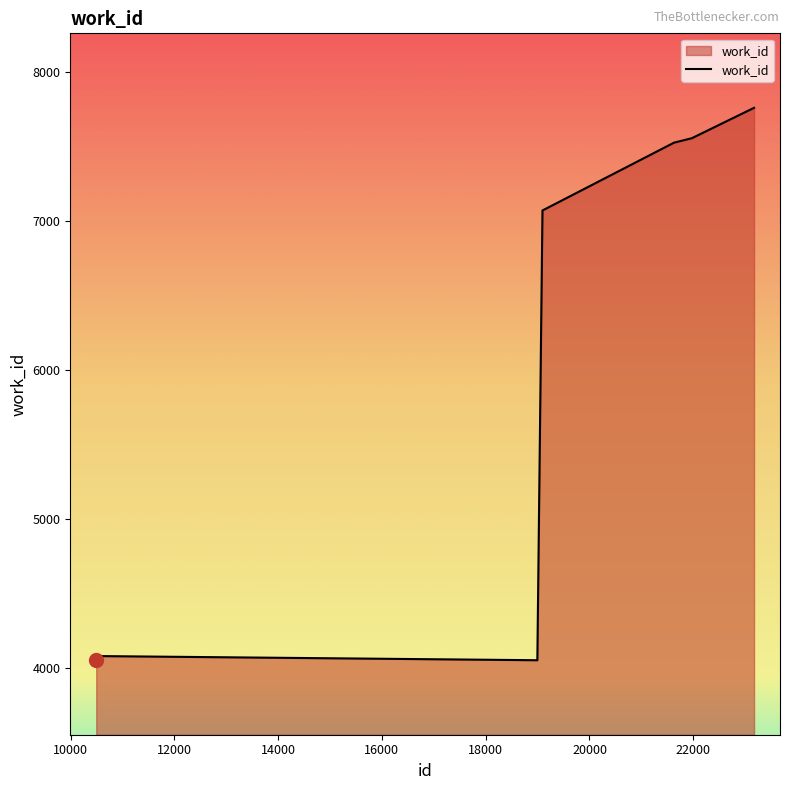

What is the difference between the maximum and minimum values?

3708